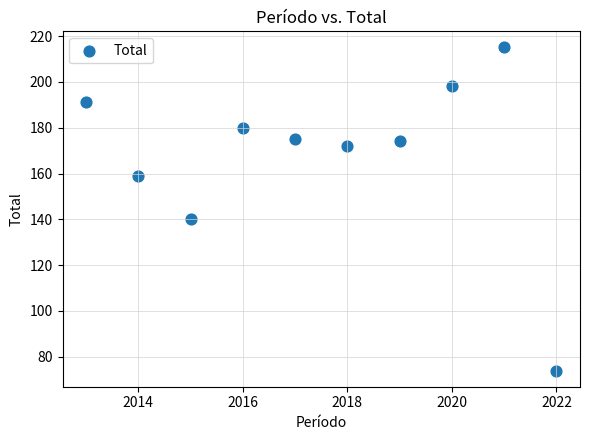

What Y value in the scatter plot is closest to 144?

140